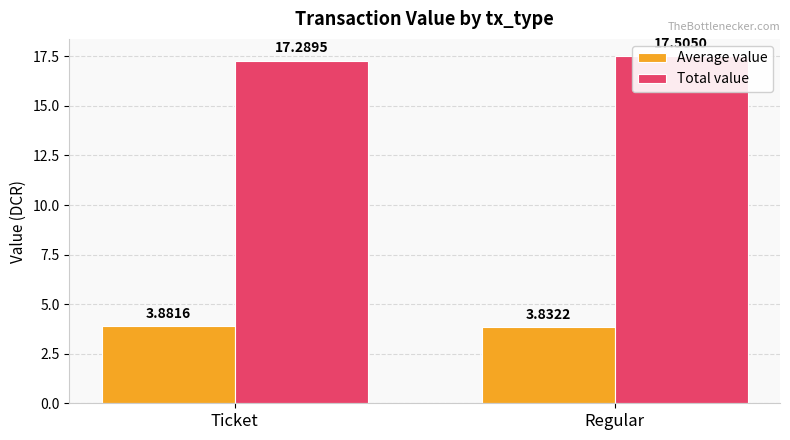

Reading right to left, list all the values displayed in this chart.

Average value: Regular=3.8	Ticket=3.9
Total value: Regular=17.5	Ticket=17.3